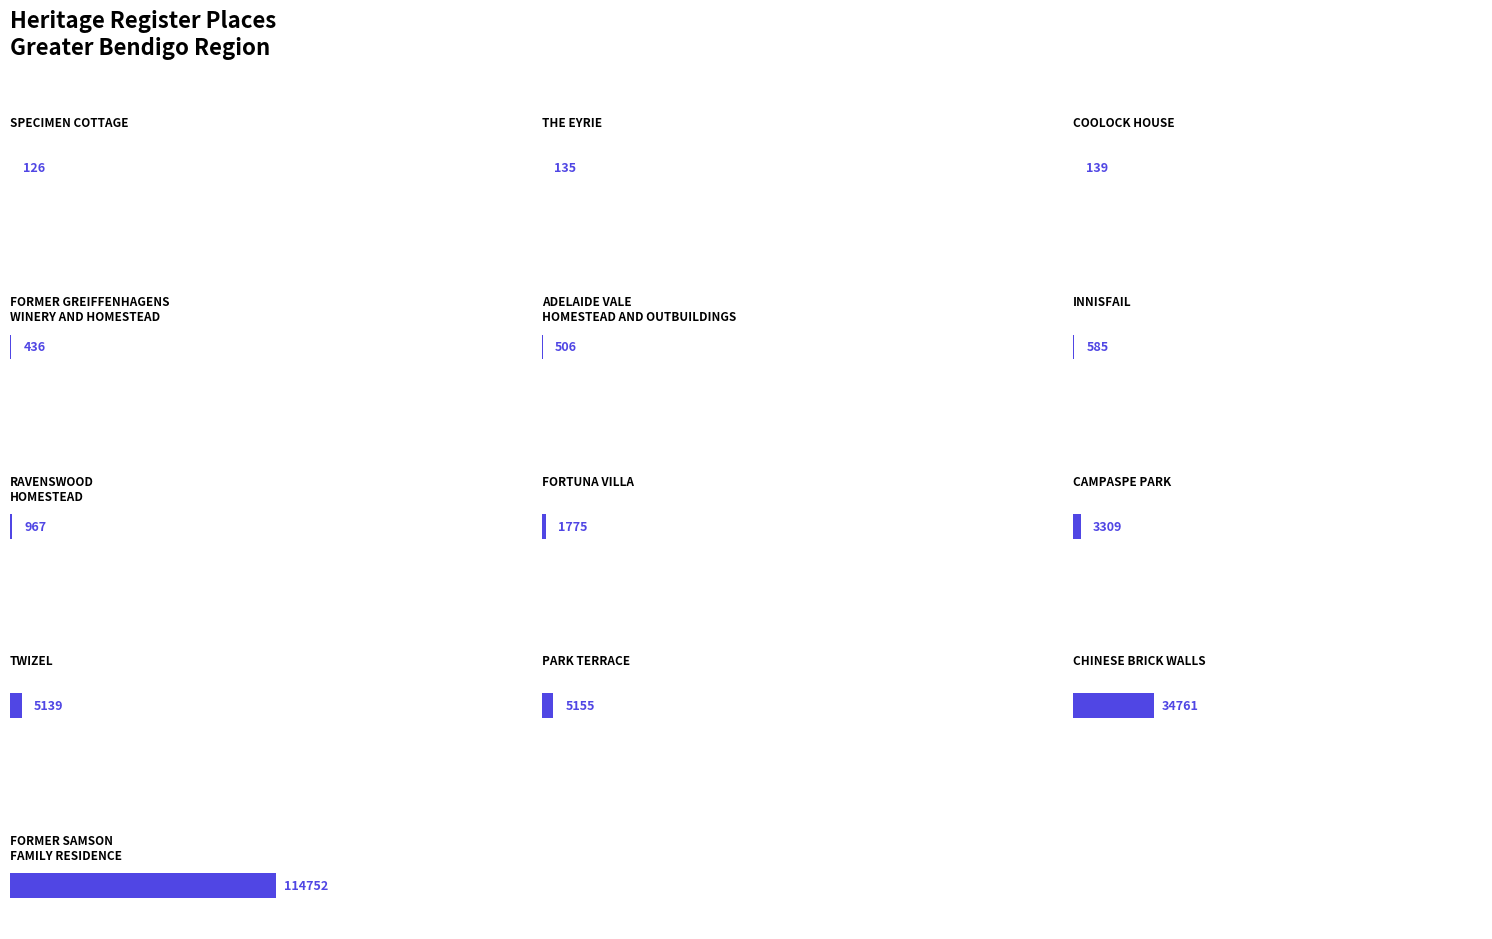

List the labels in order of value, largest first.

FORMER SAMSON
FAMILY RESIDENCE, CHINESE BRICK WALLS, PARK TERRACE, TWIZEL, CAMPASPE PARK, FORTUNA VILLA, RAVENSWOOD
HOMESTEAD, INNISFAIL, ADELAIDE VALE
HOMESTEAD AND OUTBUILDINGS, FORMER GREIFFENHAGENS
WINERY AND HOMESTEAD, COOLOCK HOUSE, THE EYRIE, SPECIMEN COTTAGE